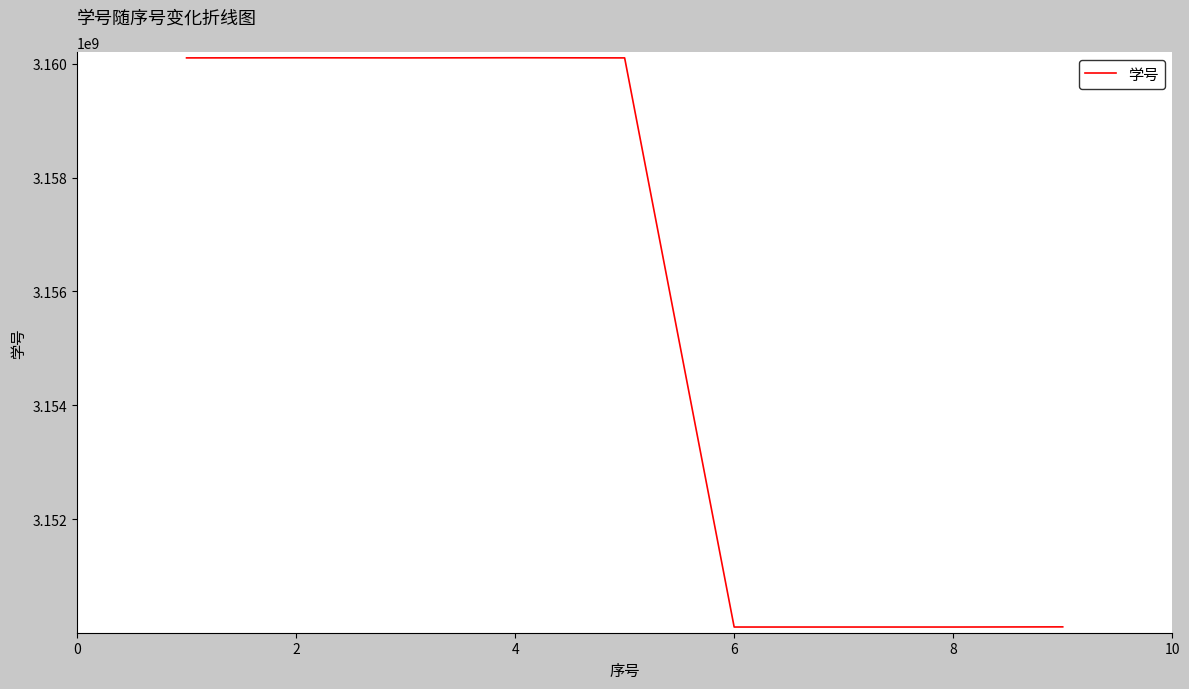

What is the smallest value displayed?

3150102158